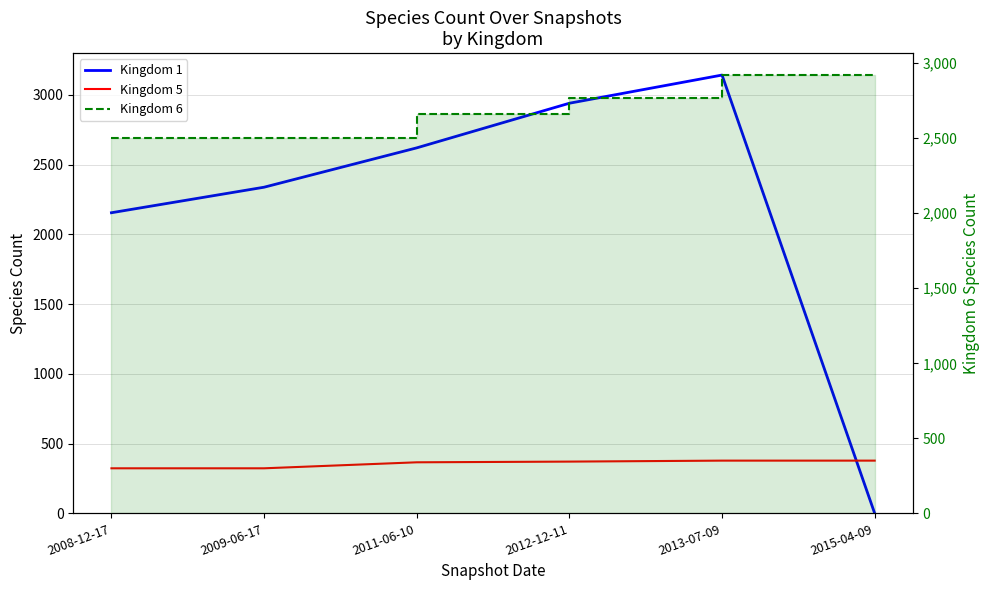

What is the total value across all series at 2008-12-17?

4981